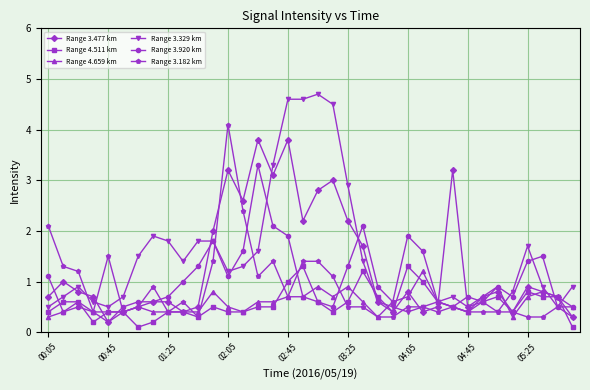

Which series has the largest range (max minus min)?

Range 3.329 km